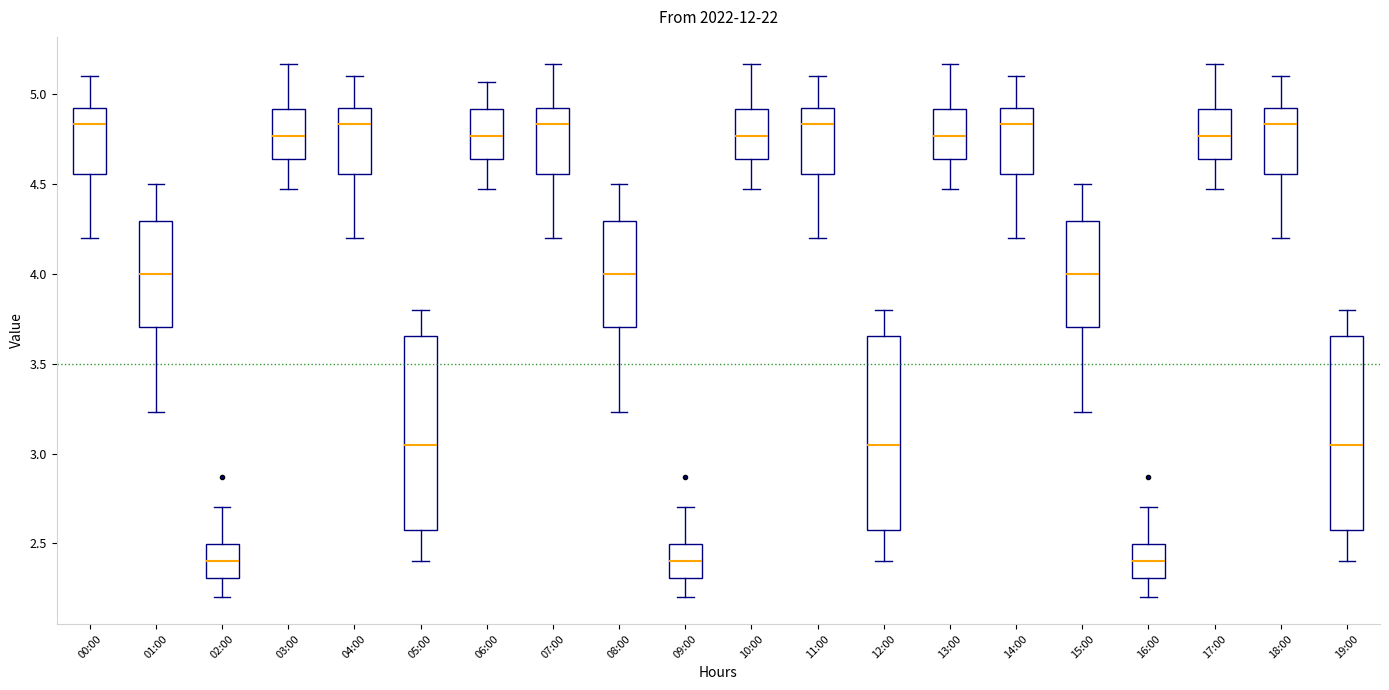

Reading left to right, read every box against the y-axis: the position of its median line, the range the box covers, and the ends of its whiskers. The values are not printed on the chart, so give them approximately, as read against the axis.

00:00: median 4.85, box 4.55 to 4.90, whiskers 4.20 to 5.10
01:00: median 4.00, box 3.70 to 4.30, whiskers 3.25 to 4.50
02:00: median 2.40, box 2.30 to 2.50, whiskers 2.20 to 2.70
03:00: median 4.75, box 4.65 to 4.90, whiskers 4.45 to 5.15
04:00: median 4.85, box 4.55 to 4.90, whiskers 4.20 to 5.10
05:00: median 3.05, box 2.55 to 3.65, whiskers 2.40 to 3.80
06:00: median 4.75, box 4.65 to 4.90, whiskers 4.45 to 5.05
07:00: median 4.85, box 4.55 to 4.90, whiskers 4.20 to 5.15
08:00: median 4.00, box 3.70 to 4.30, whiskers 3.25 to 4.50
09:00: median 2.40, box 2.30 to 2.50, whiskers 2.20 to 2.70
10:00: median 4.75, box 4.65 to 4.90, whiskers 4.45 to 5.15
11:00: median 4.85, box 4.55 to 4.90, whiskers 4.20 to 5.10
12:00: median 3.05, box 2.55 to 3.65, whiskers 2.40 to 3.80
13:00: median 4.75, box 4.65 to 4.90, whiskers 4.45 to 5.15
14:00: median 4.85, box 4.55 to 4.90, whiskers 4.20 to 5.10
15:00: median 4.00, box 3.70 to 4.30, whiskers 3.25 to 4.50
16:00: median 2.40, box 2.30 to 2.50, whiskers 2.20 to 2.70
17:00: median 4.75, box 4.65 to 4.90, whiskers 4.45 to 5.15
18:00: median 4.85, box 4.55 to 4.90, whiskers 4.20 to 5.10
19:00: median 3.05, box 2.55 to 3.65, whiskers 2.40 to 3.80